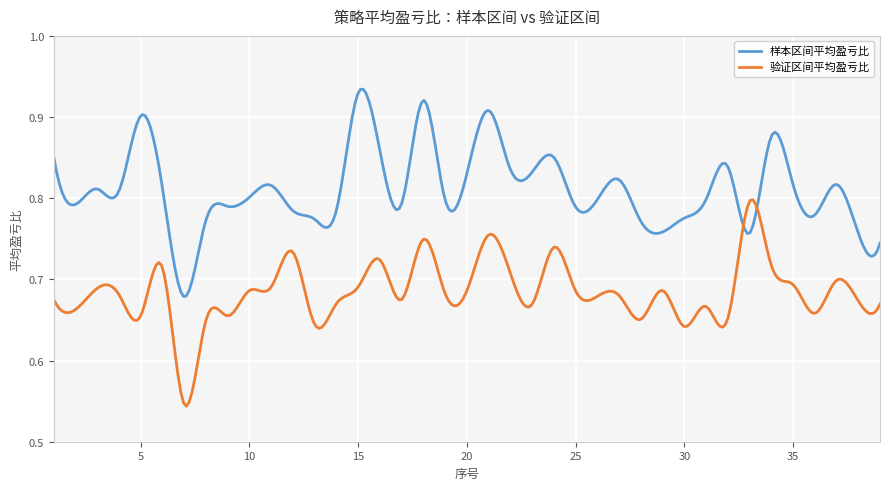

True or false: 验证区间平均盈亏比 and 样本区间平均盈亏比 cross at least once.

True